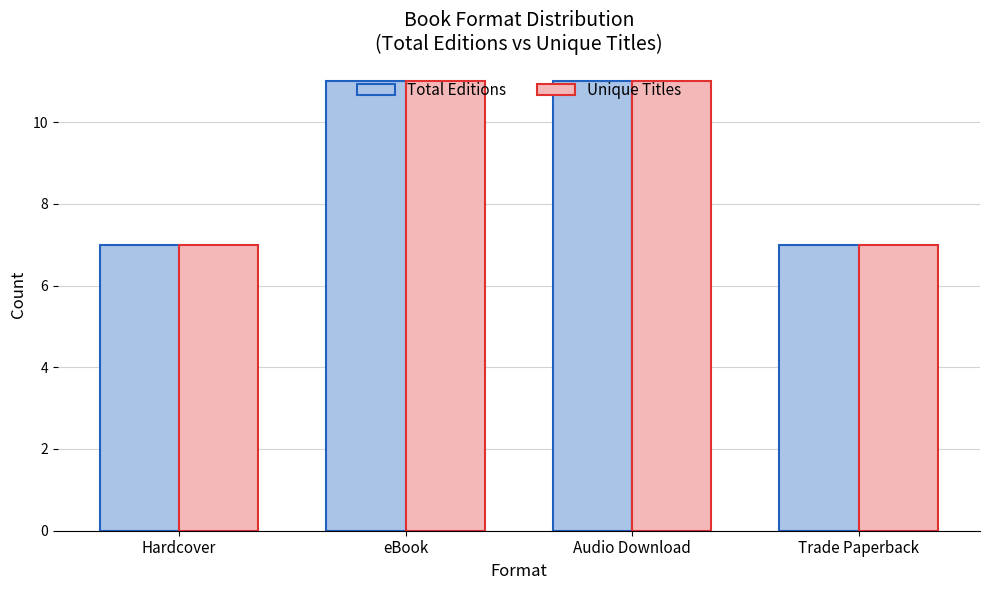

What is the sum of all Total Editions values?

36